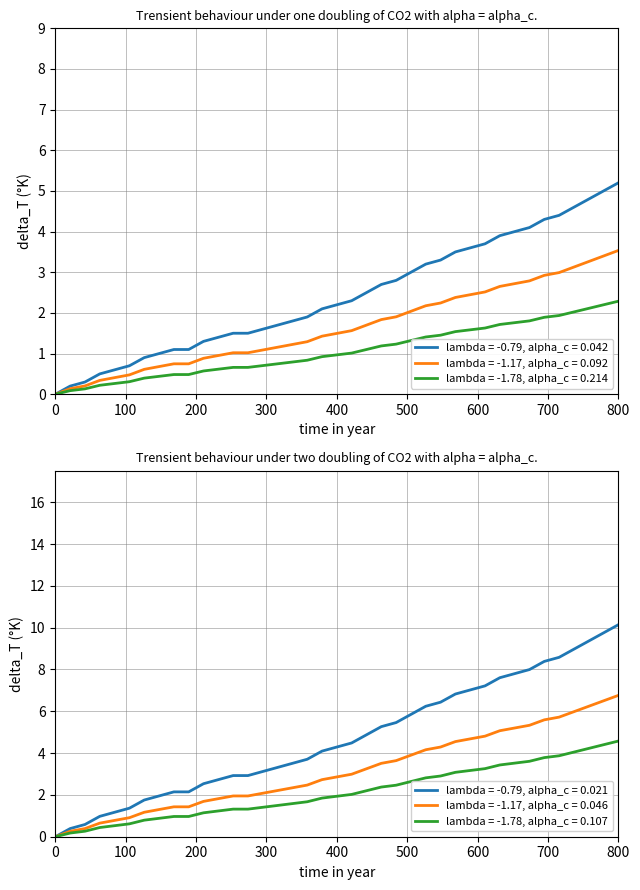

What is the maximum value for lambda = -1.78, alpha_c = 0.214?

2.3